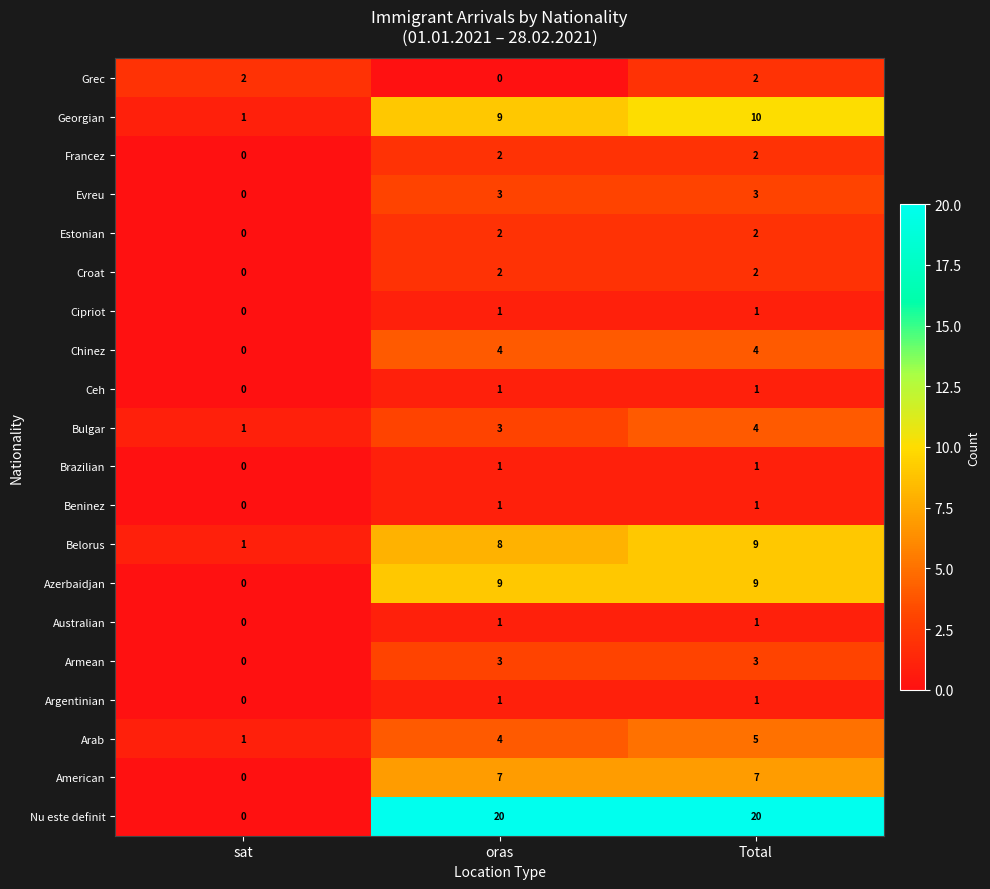

Is it true that total equals 6 at 6?

False